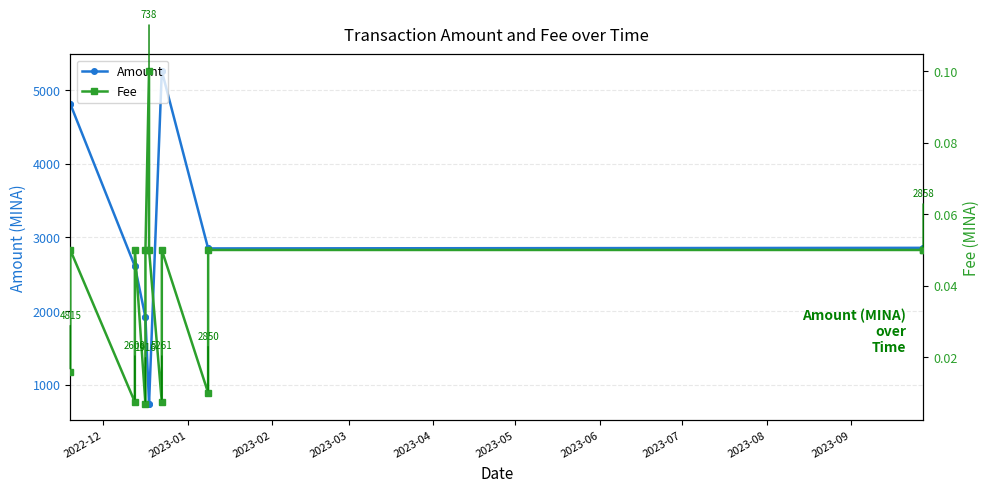

What is the highest value of the Amount series?

5261.3